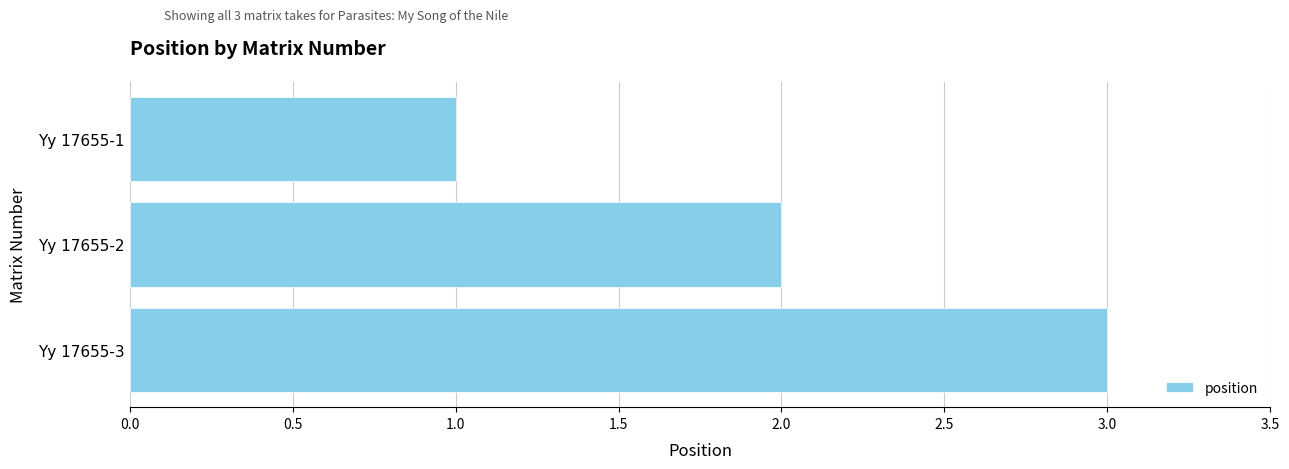

What is the change in value from Yy 17655-1 to Yy 17655-2?

+1